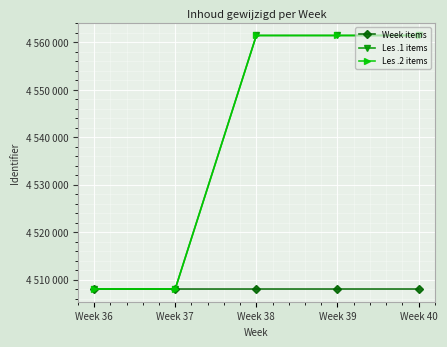

What is the sum of the Les .2 items values at Week 37 and Week 40?

9069479